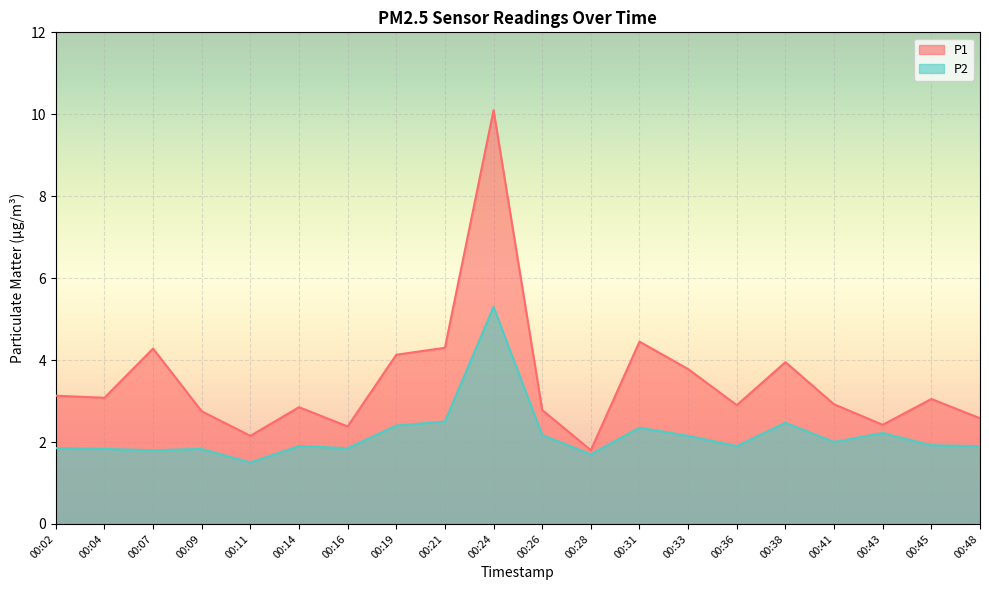

At which category is the sum across all series the highest?

00:24